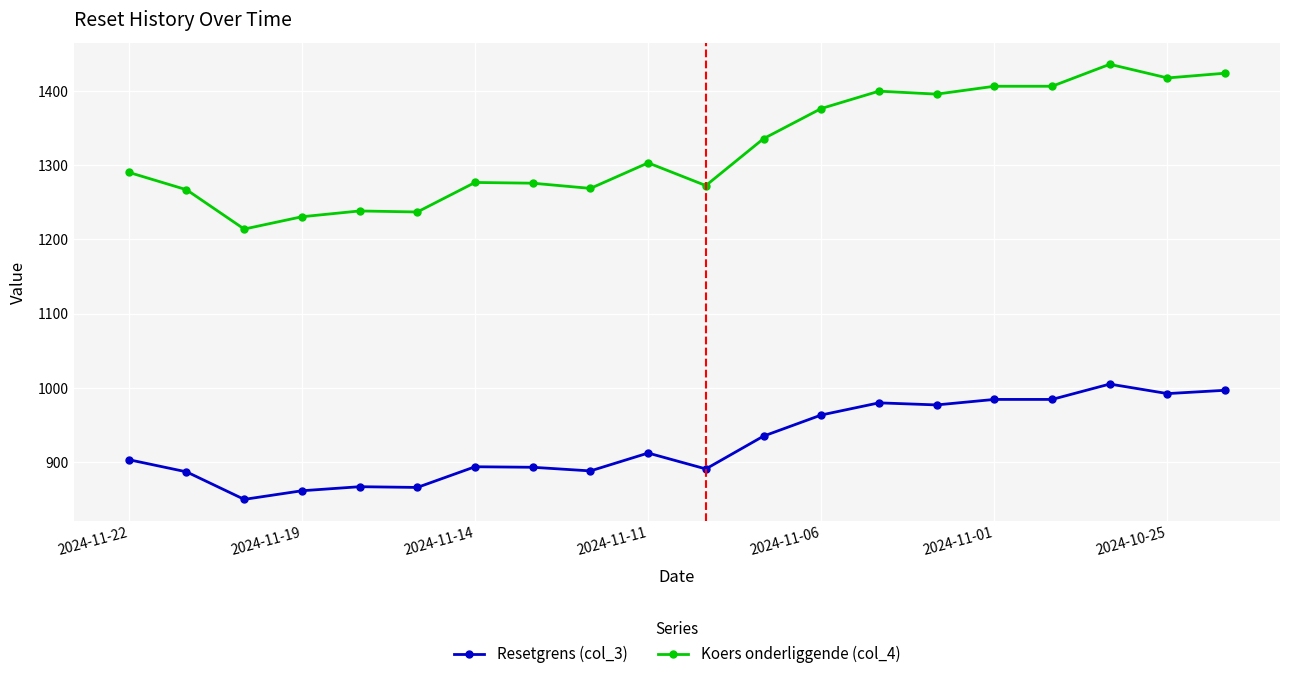

Which series has the largest total across all categories?

Koers onderliggende (col_4)